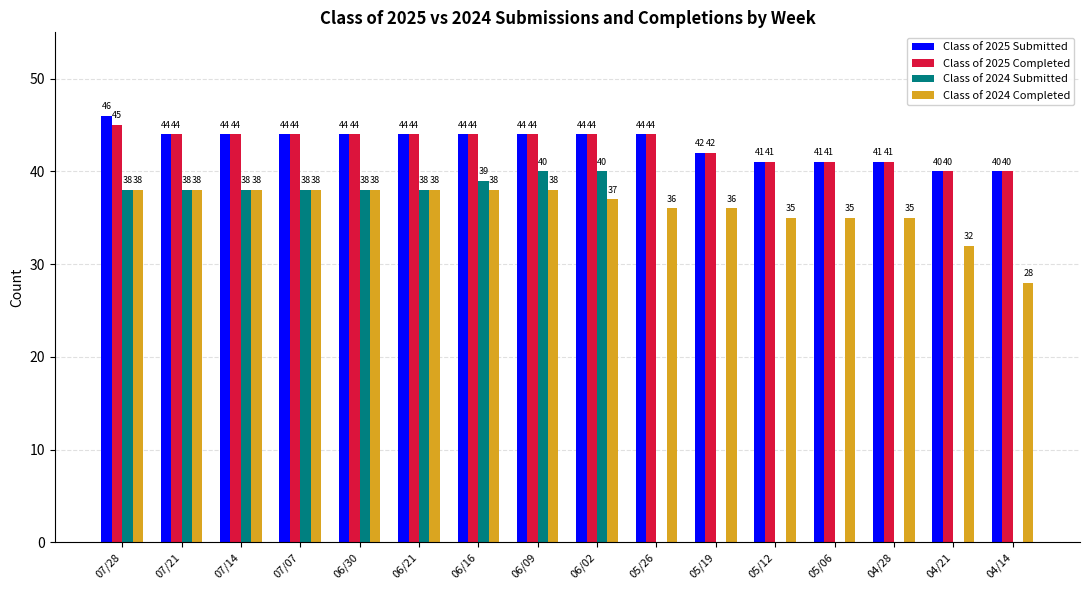

What are all the series names shown in the legend?

Class of 2025 Submitted, Class of 2025 Completed, Class of 2024 Submitted, Class of 2024 Completed